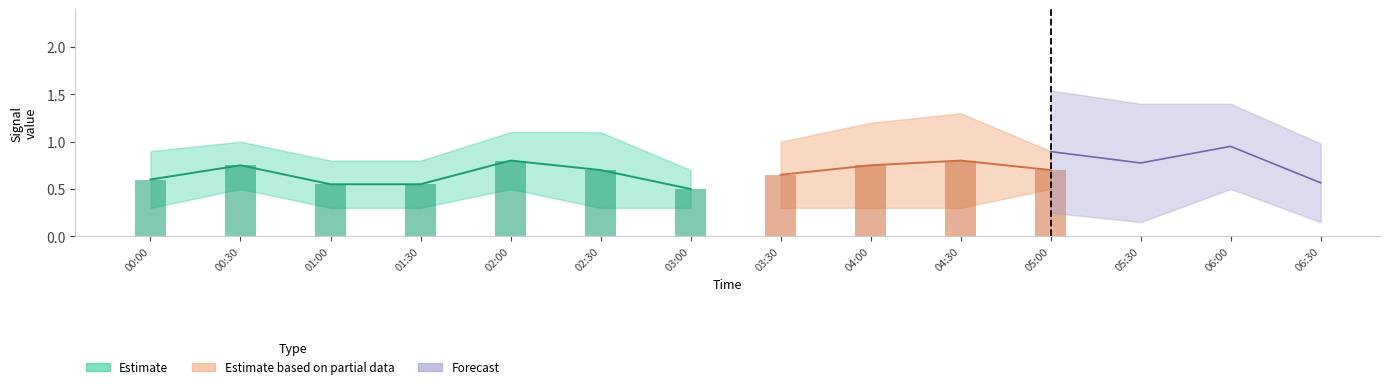

What position from the right is 2009/08/30 01:00?

12